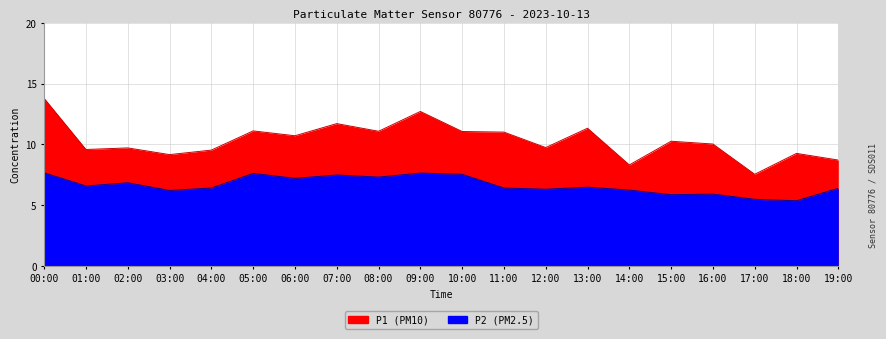

The P1 series shows 11.0 at 11:00. True or false?

True